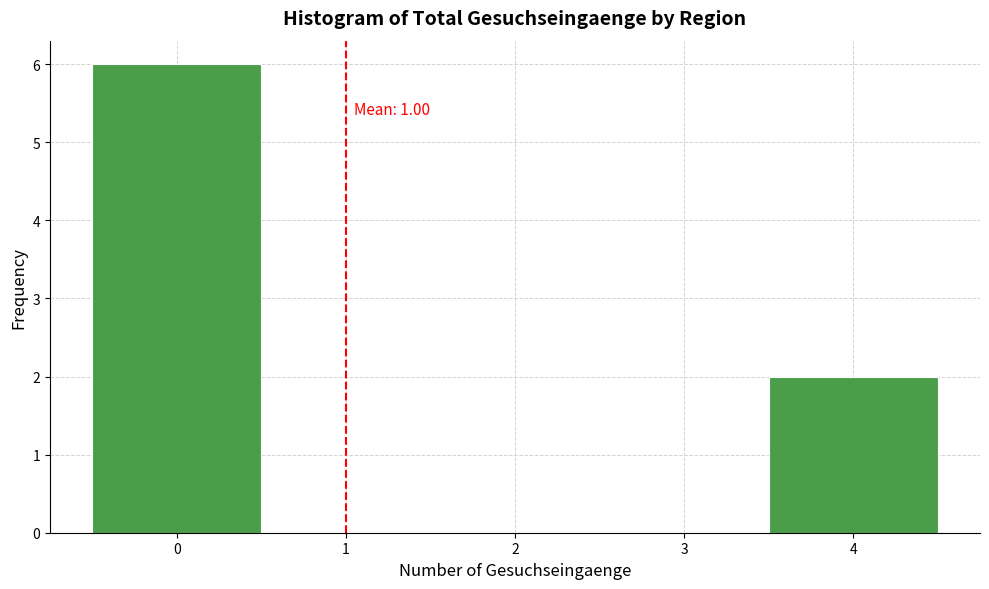

Over which range of the x-axis is the bar tallest?

-0.5 to 0.5